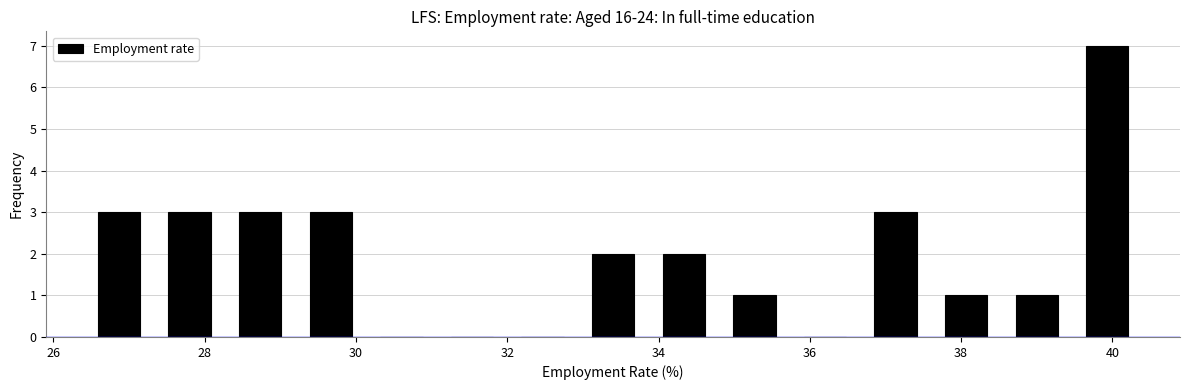

What is the height of the bar covering 26.4 to 27.4 on the x-axis? Neither the bar edges nor the heights are printed on the chart, so give them approximately, as read against the axes.

3